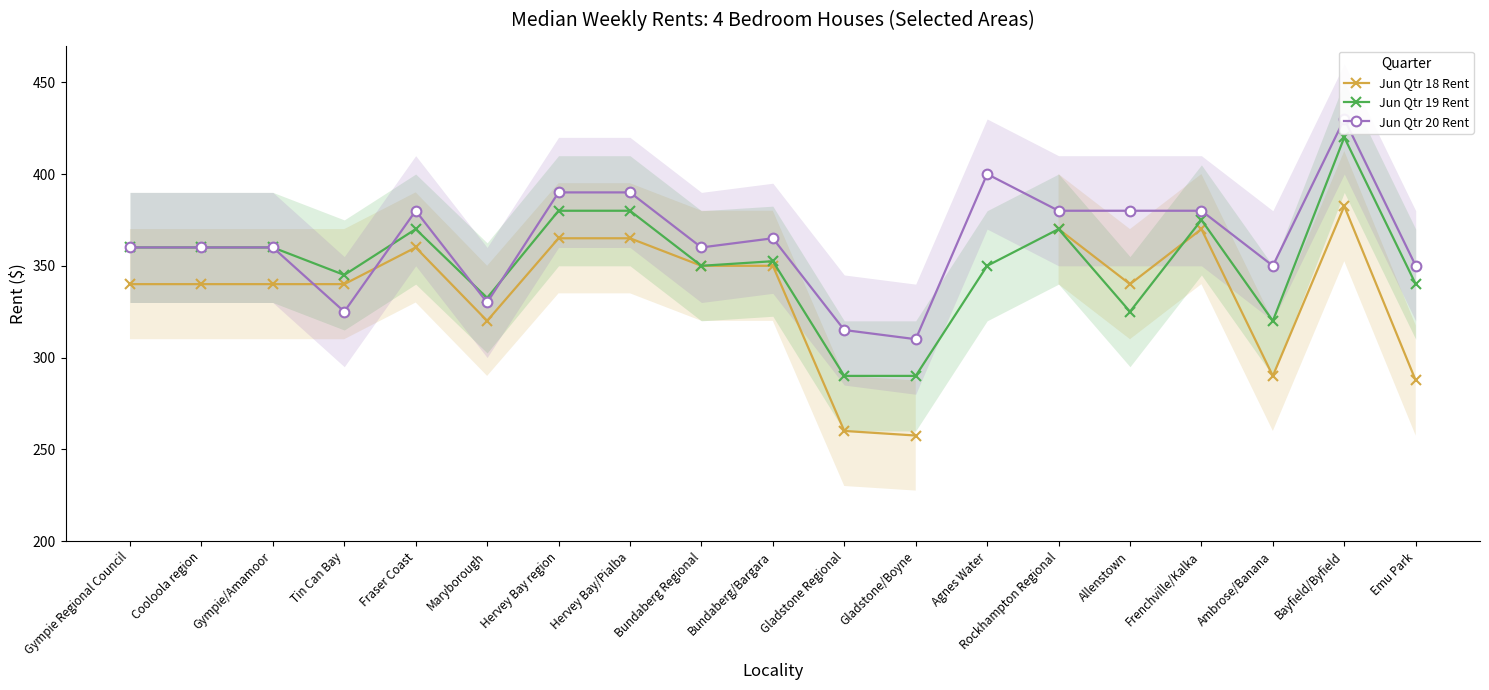

Is it true that Jun Qtr 19 Rent equals 149.3 at Gladstone/Boyne?

False